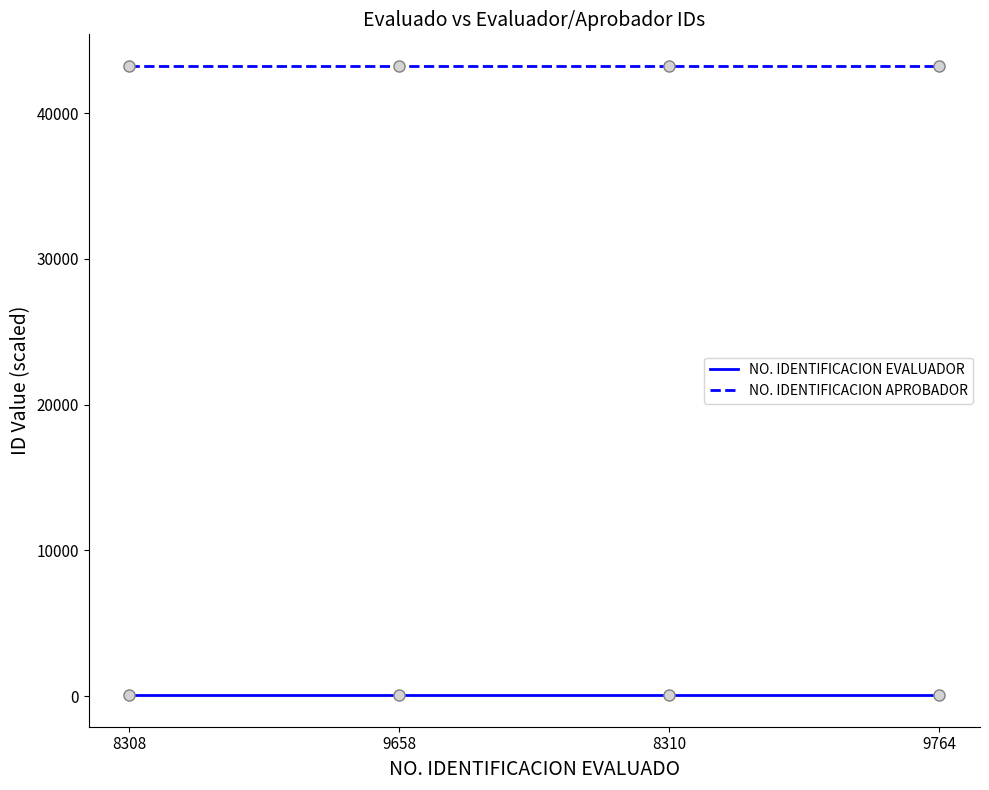

Is it true that NO. IDENTIFICACION APROBADOR equals 43241.1 at 8310?

True